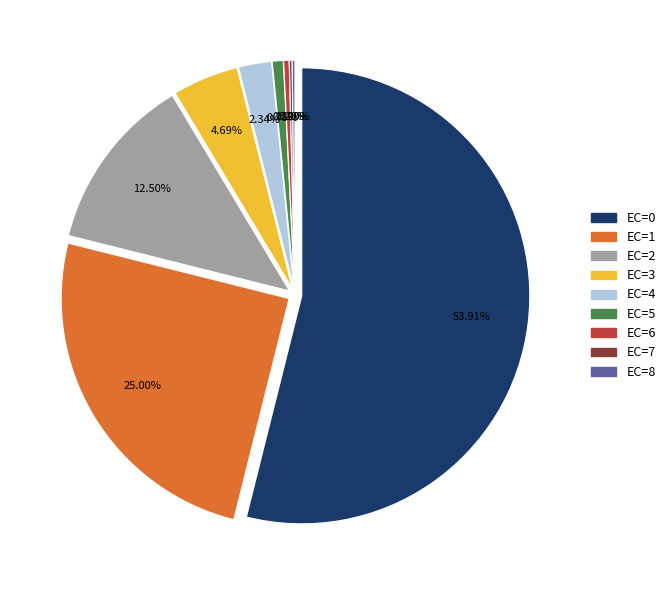

Which slice is the smallest?

EC=8